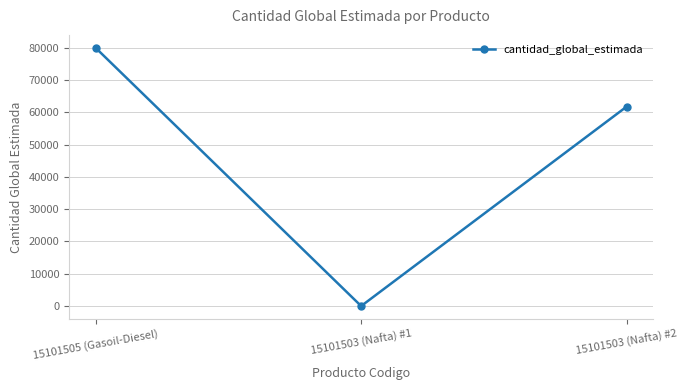

What position from the left is 15101503 (Nafta) #1?

2